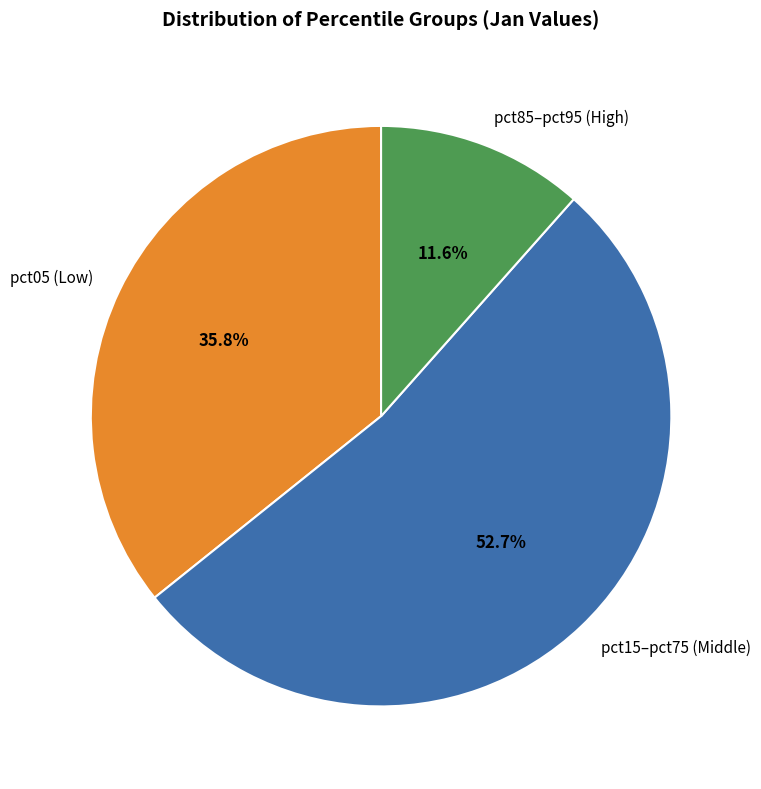

Is pct15–pct75 (Middle) the majority of the pie?

Yes